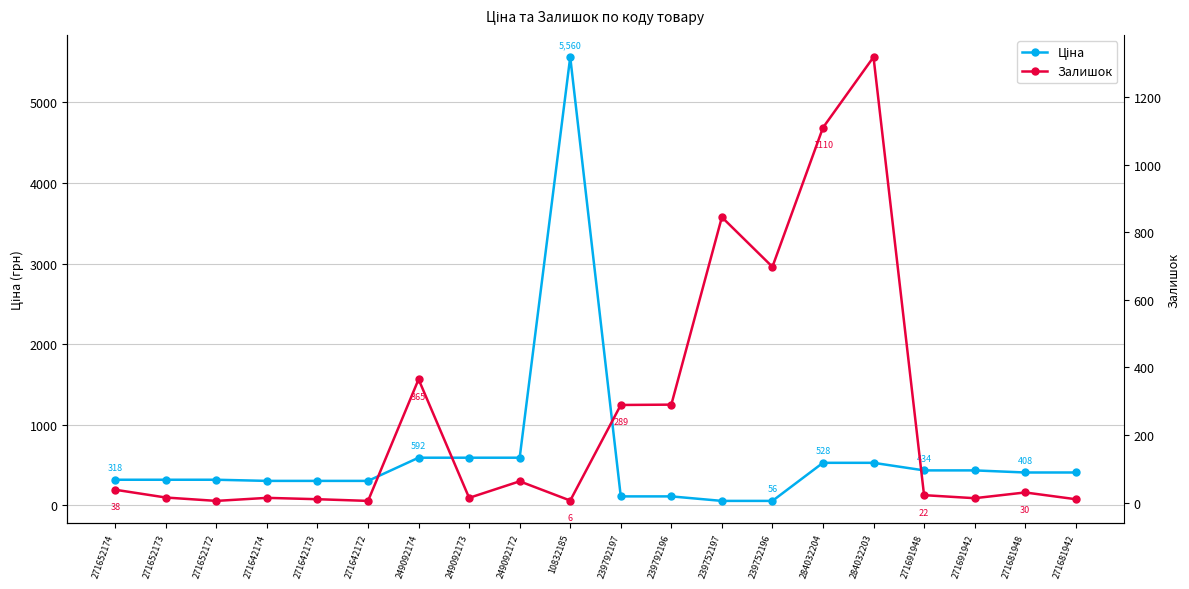

What are all the series names shown in the legend?

Ціна, Залишок